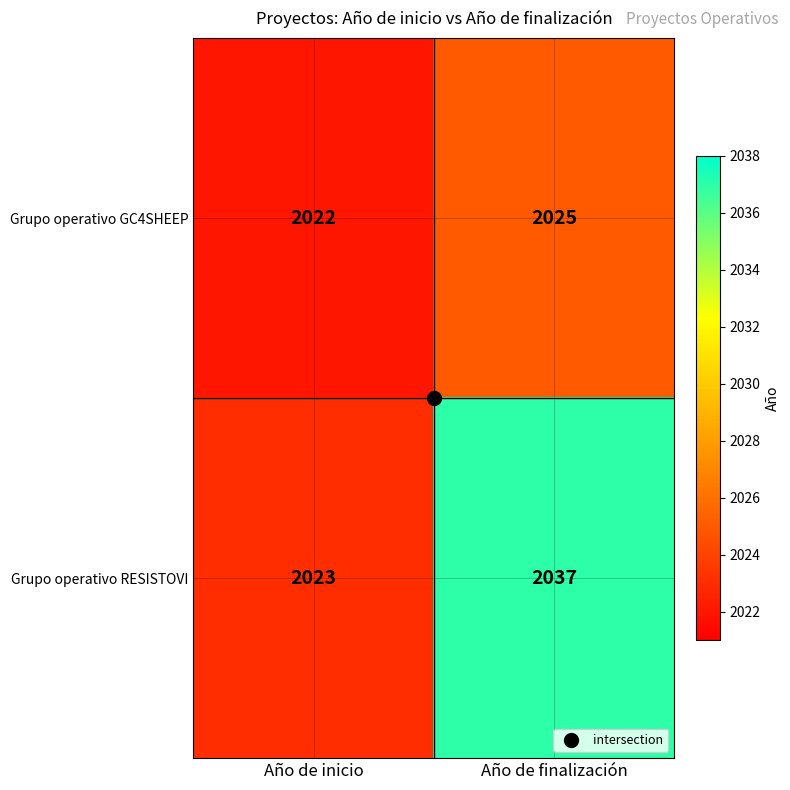

What is the average value of the Grupo operativo RESISTOVI series?

2030